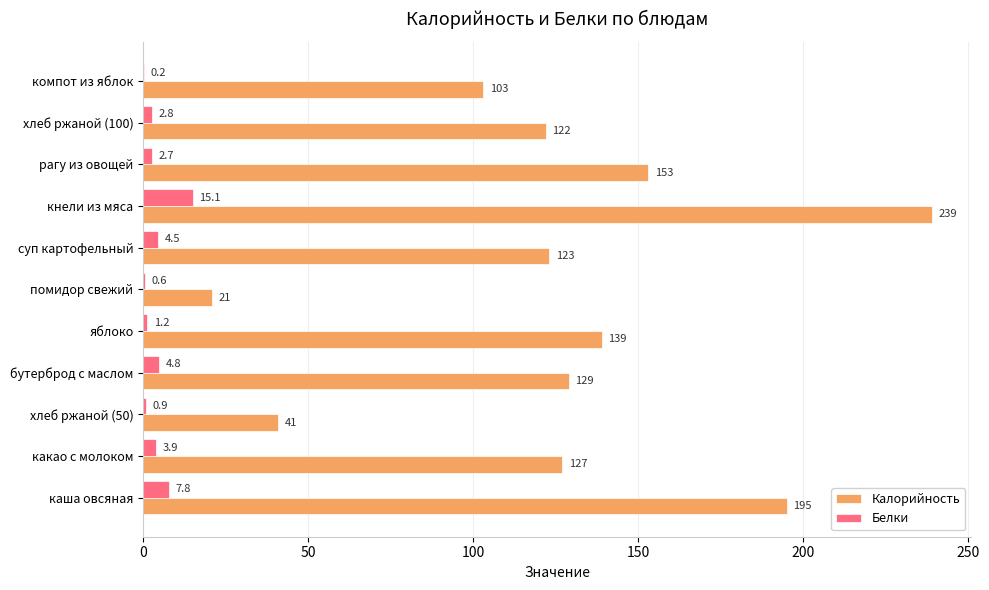

At which category is the sum across all series the highest?

кнели из мяса